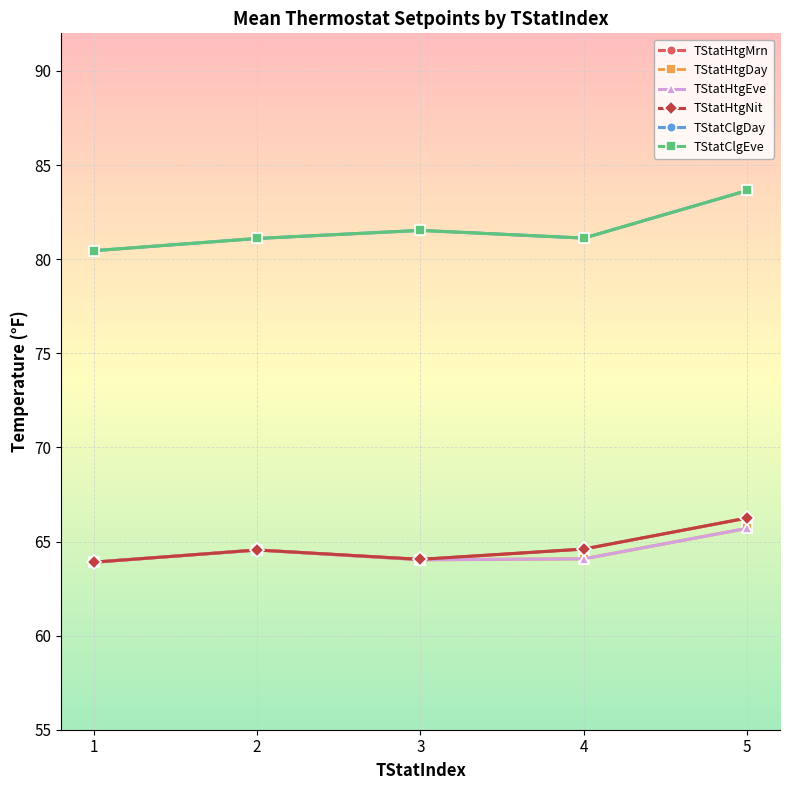

Is this an area chart (filled region under the line)?

No